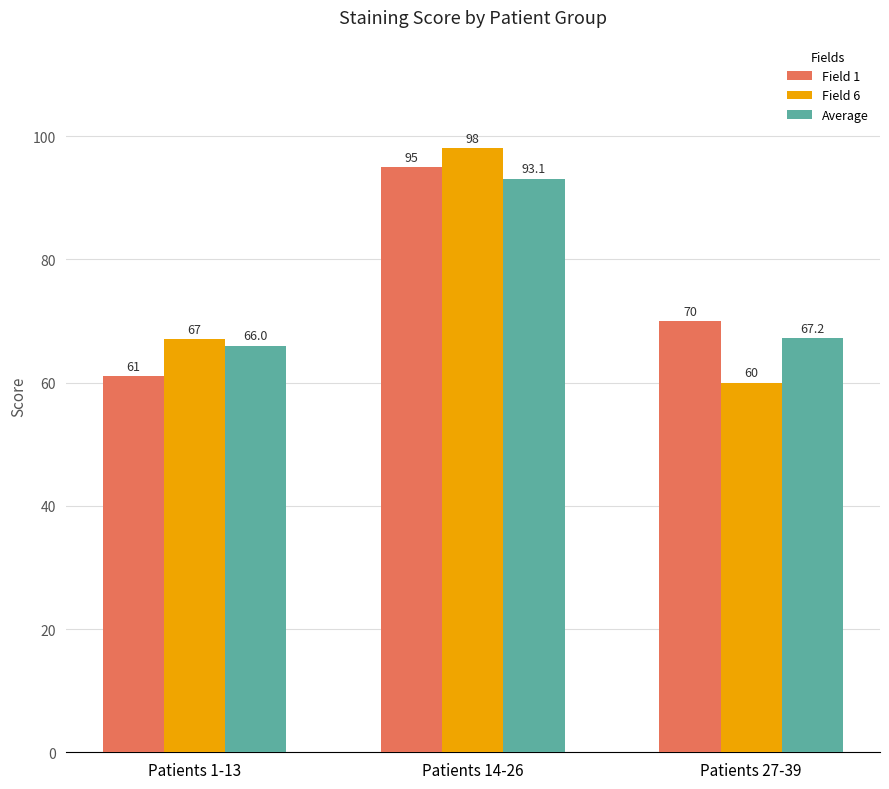

How many bars are there in total?

9